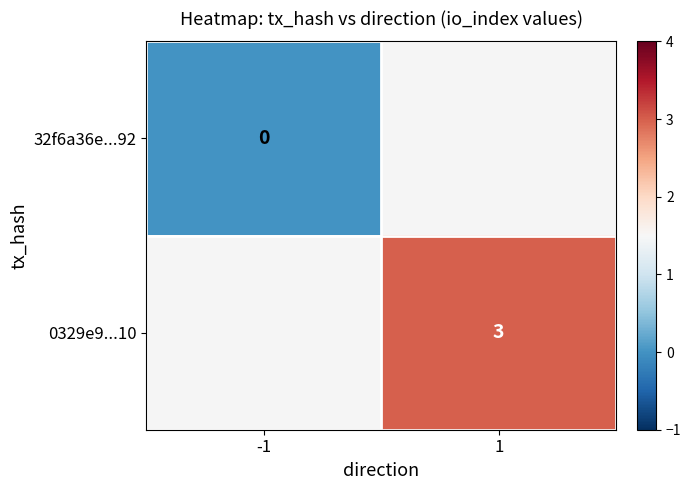

The value of 0329e9...10 at 1 is 3. True or false?

True